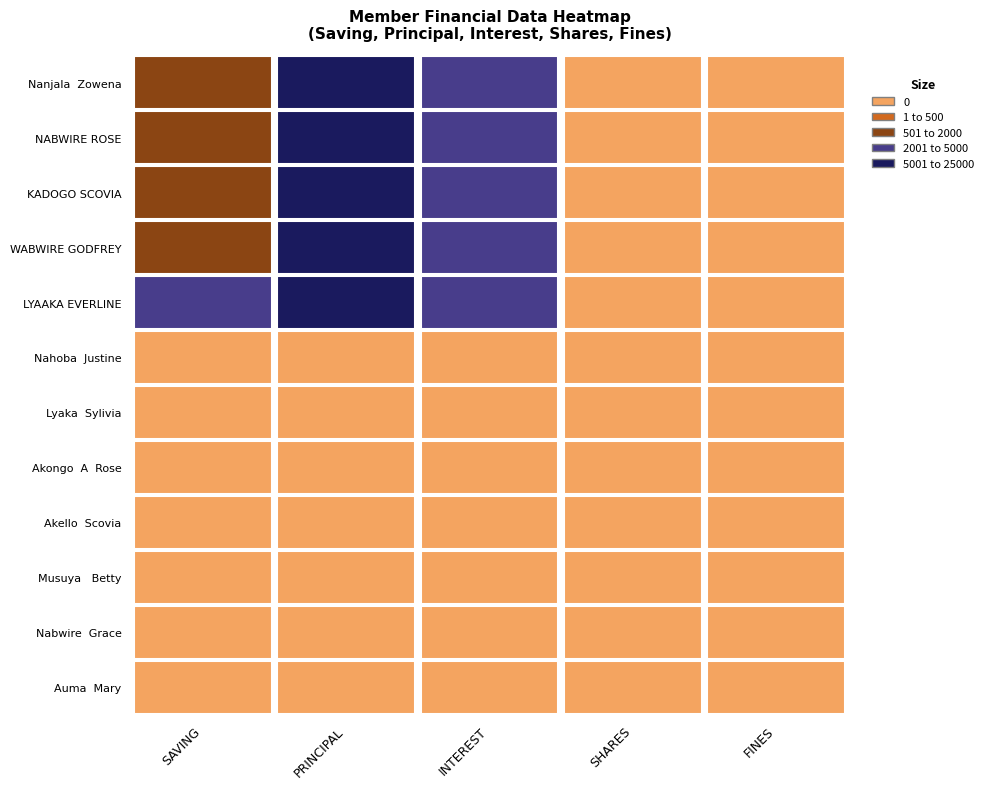

What is the greatest value displayed?

21300